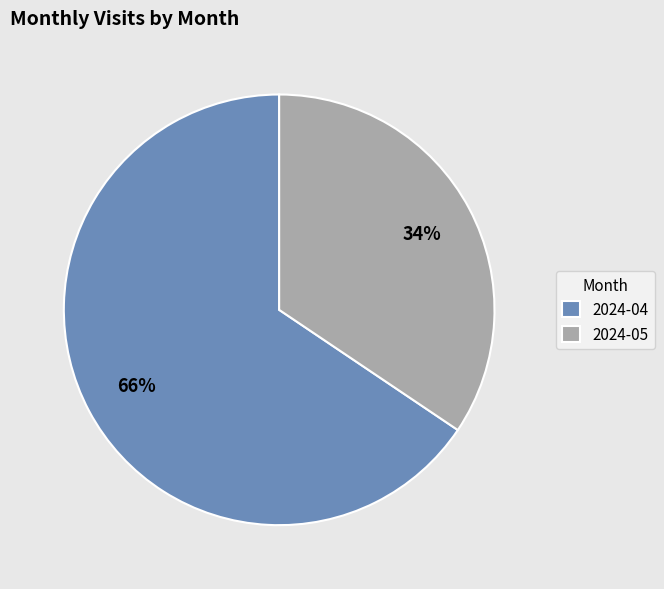

Which category has the biggest portion of the pie?

2024-04